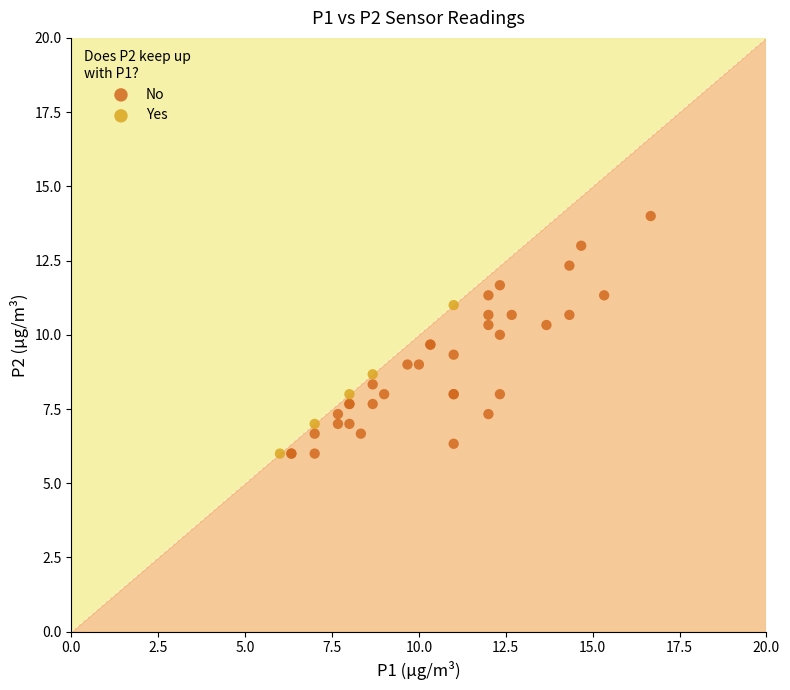

Which series has the widest spread of Y values?

No